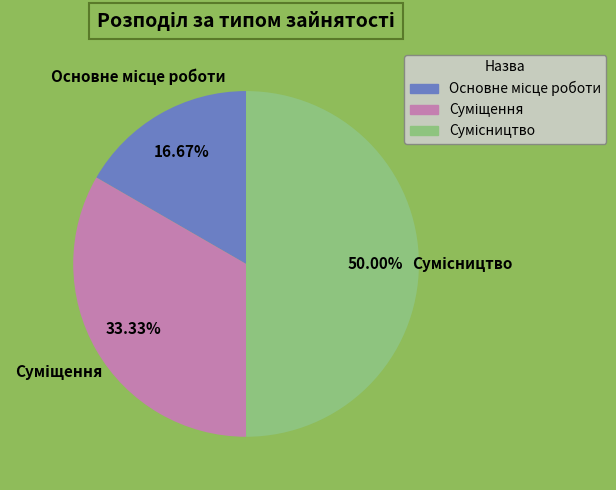

Rank the categories by value from lowest to highest.

Основне місце роботи, Суміщення, Сумісництво